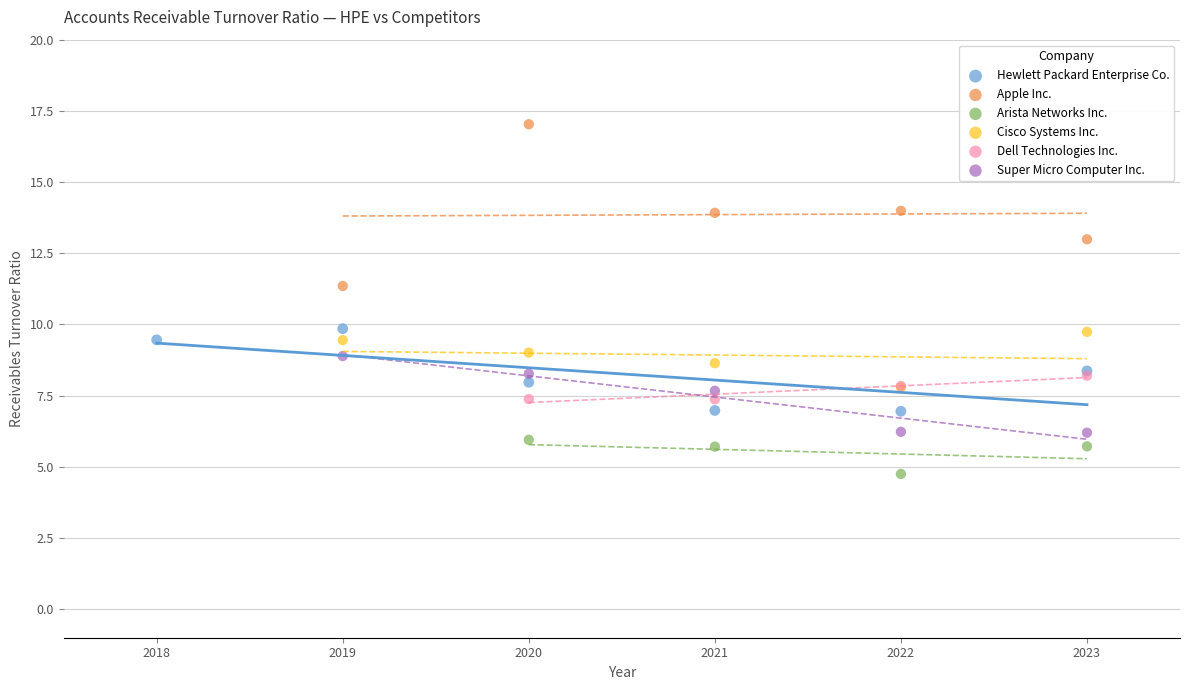

What are all the series names shown in the legend?

Hewlett Packard Enterprise Co., Apple Inc., Arista Networks Inc., Cisco Systems Inc., Dell Technologies Inc., Super Micro Computer Inc.